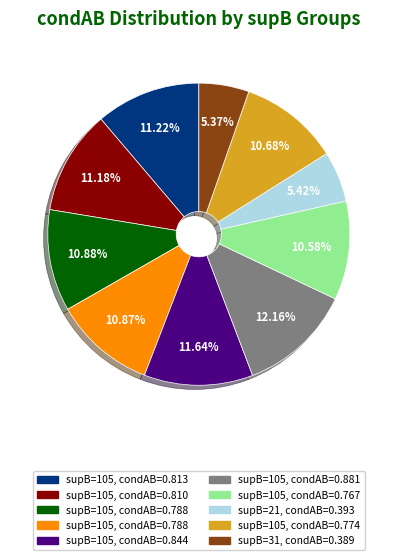

Is there any slice that represents more than half of the pie?

No